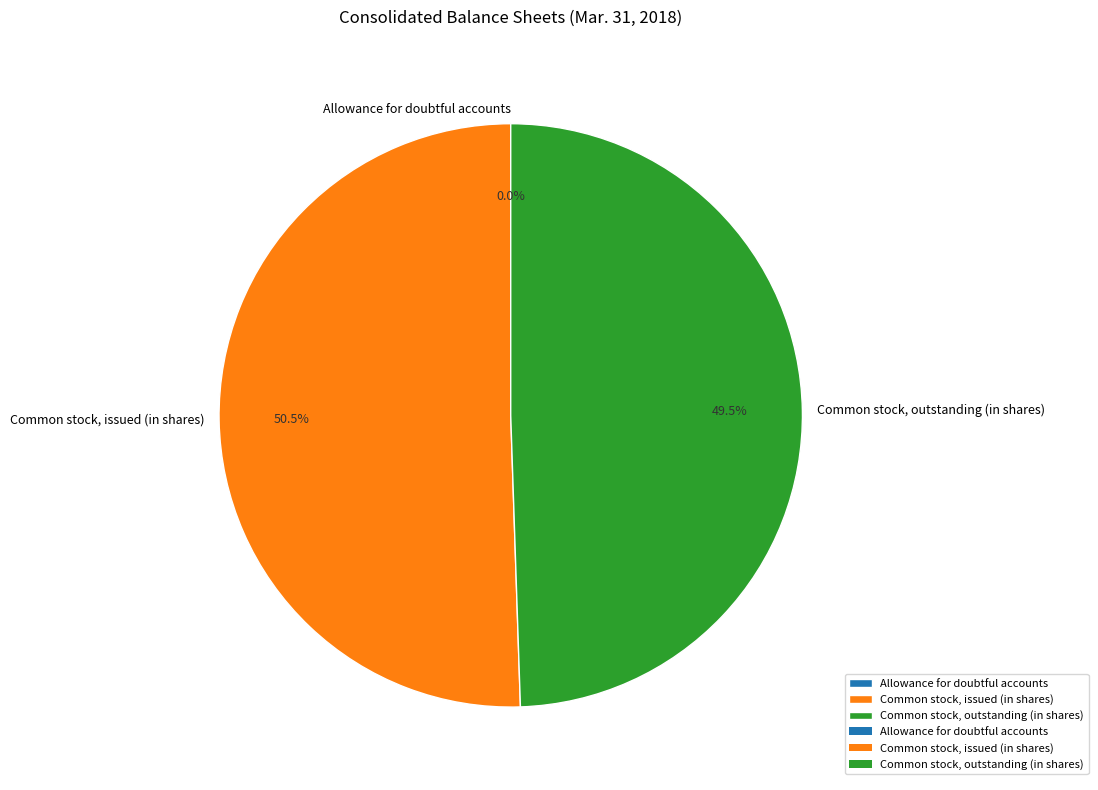

What is the ratio of the value at Common stock, outstanding (in shares) to the value at Common stock, issued (in shares)?

1.0